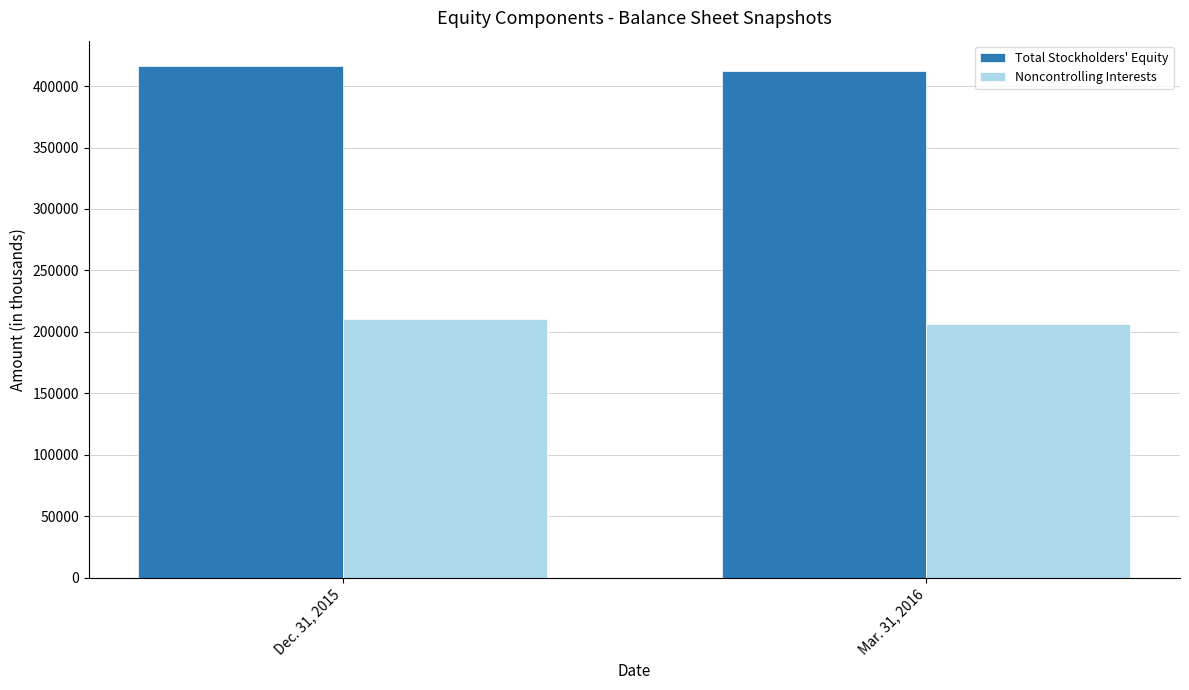

At which category does the chart reach its peak across all series?

Dec. 31, 2015